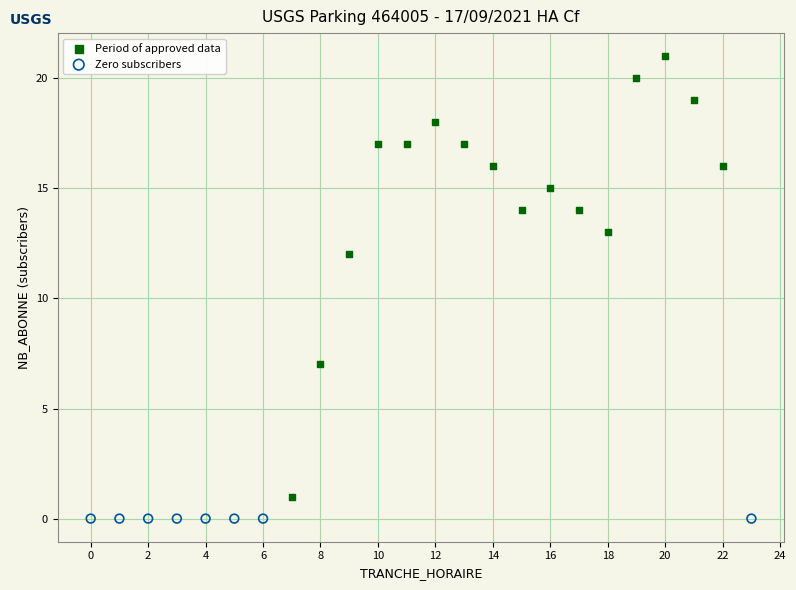

Which series contains the lowest Y value?

Zero subscribers